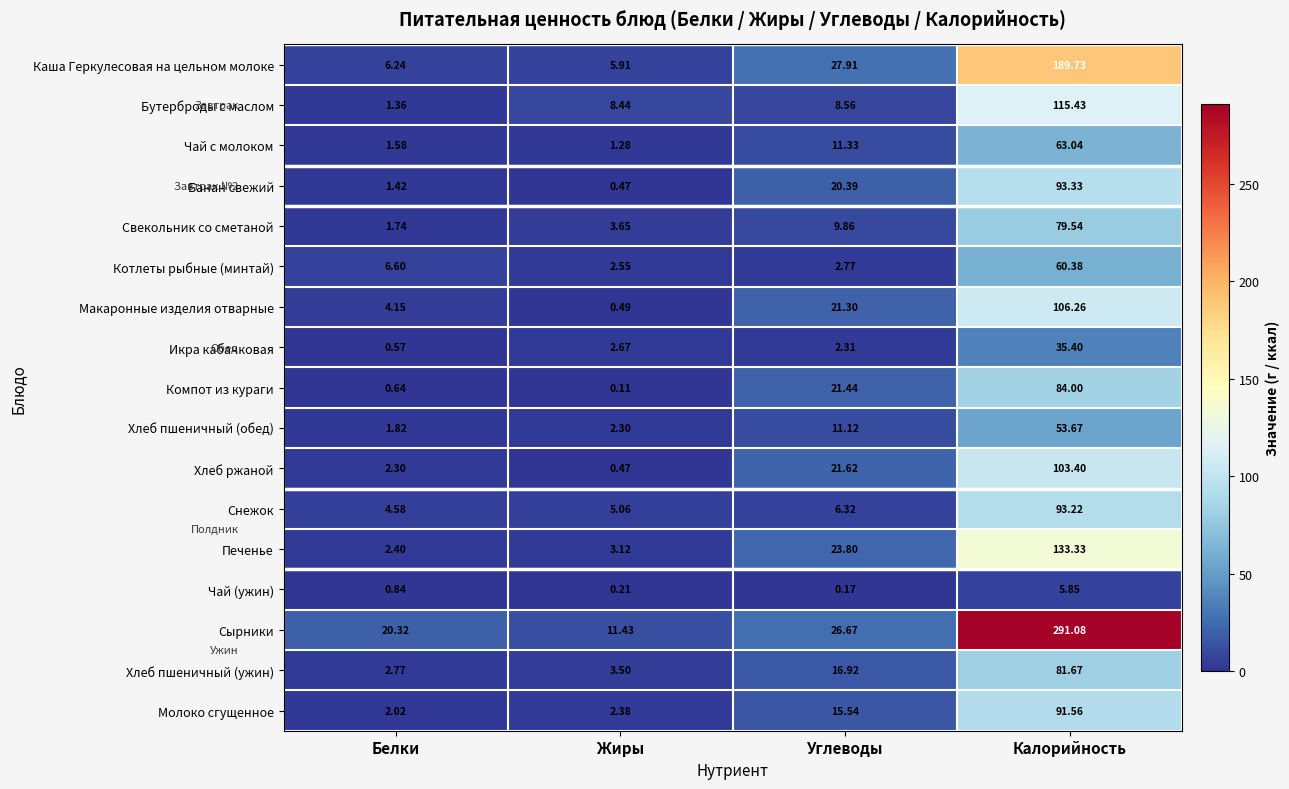

Which label corresponds to the largest value in the chart?

Калорийность